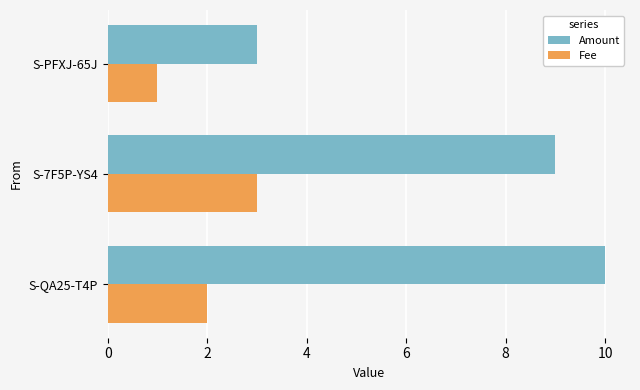

What is the maximum value for Fee?

3